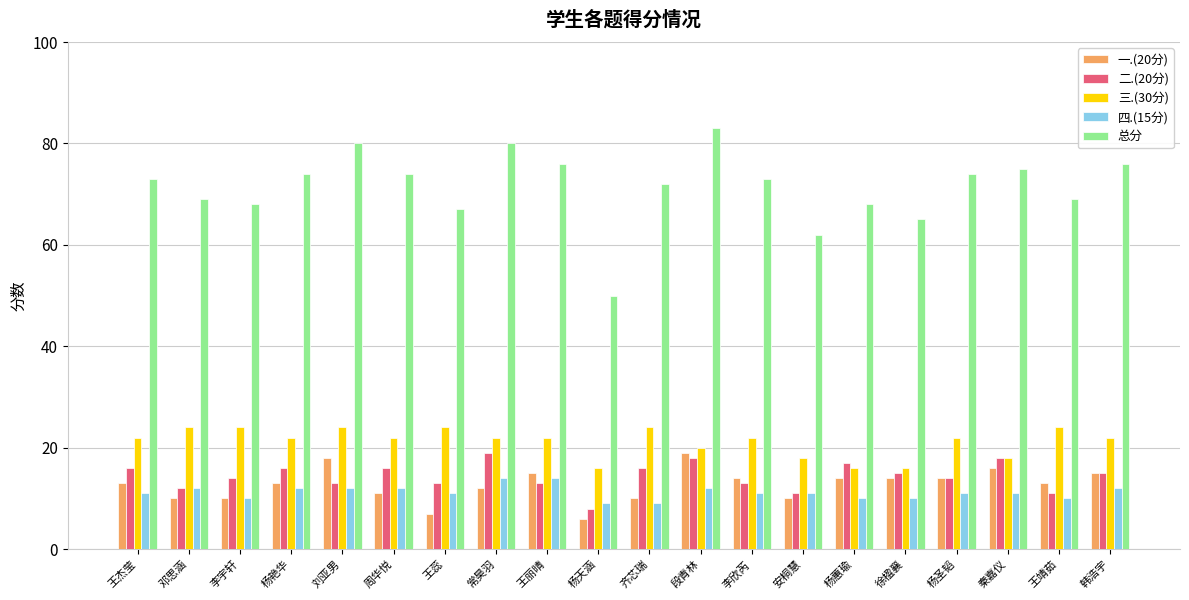

What is the total value across all series at 杨蕙瑜?

125